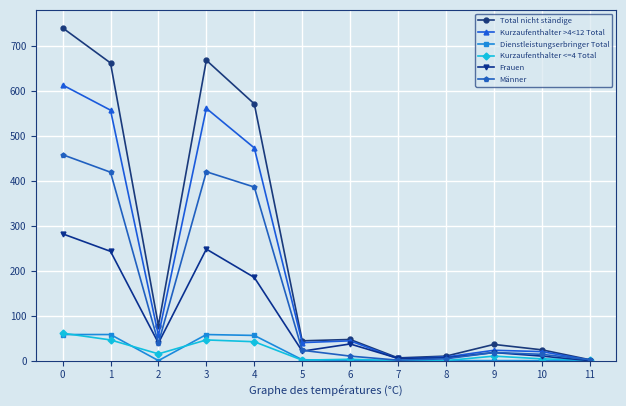

How many interior local peaks does the Frauen series have?

3